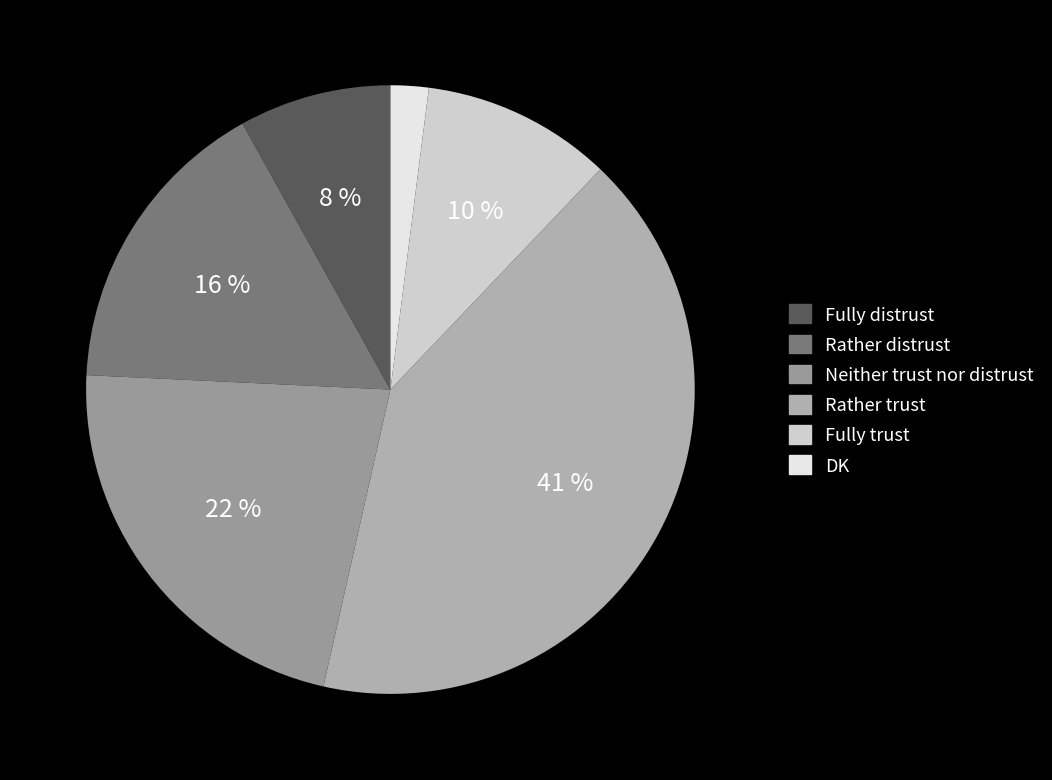

Is it true that Fully trust is 1% of the pie?

False